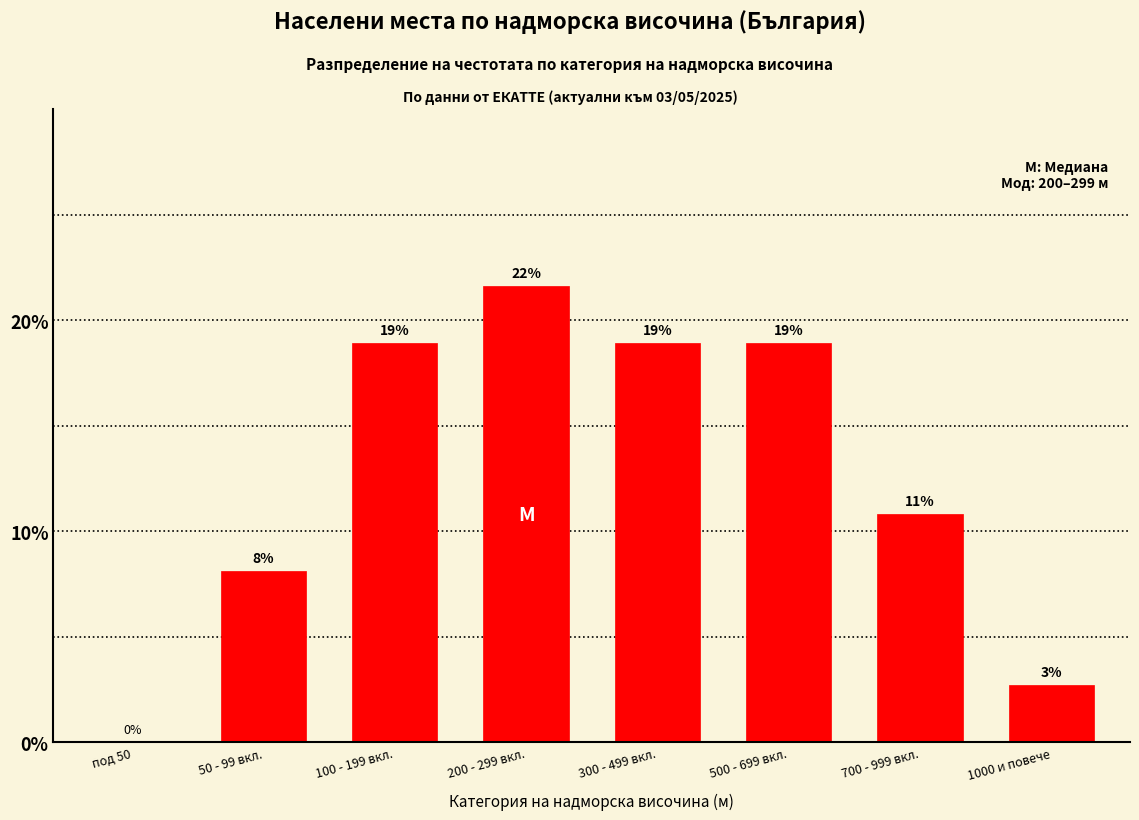

What is the maximum value shown in the chart?

21.6